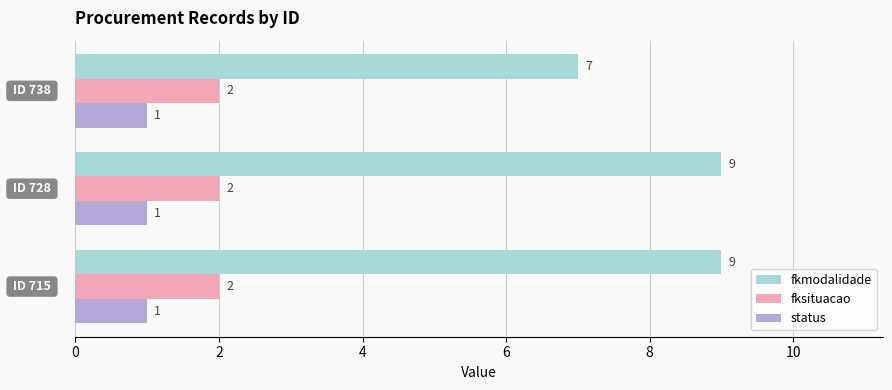

Which series has the largest total across all categories?

fkmodalidade